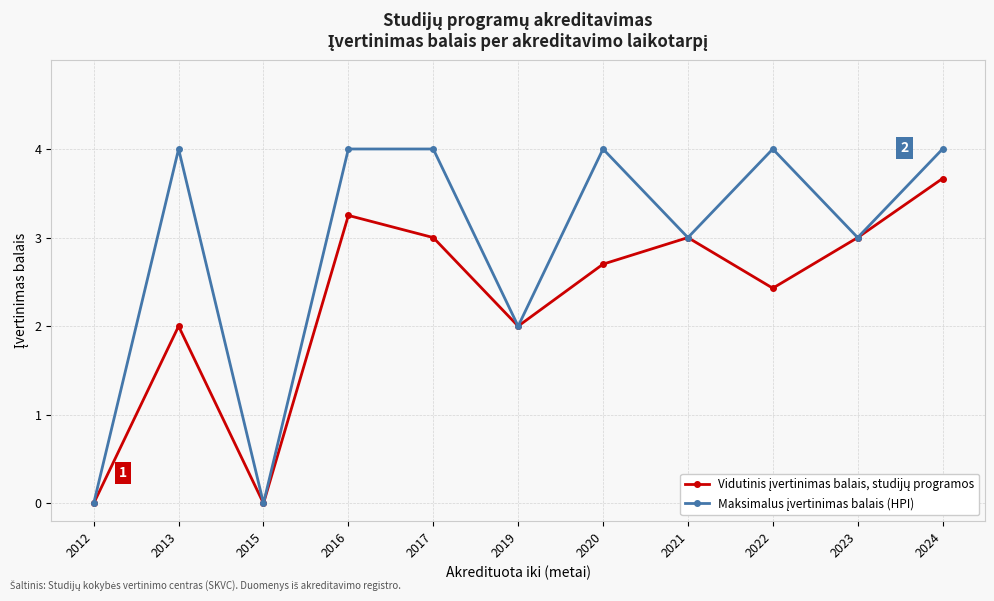

At how many categories does at least one series exceed 1?

9